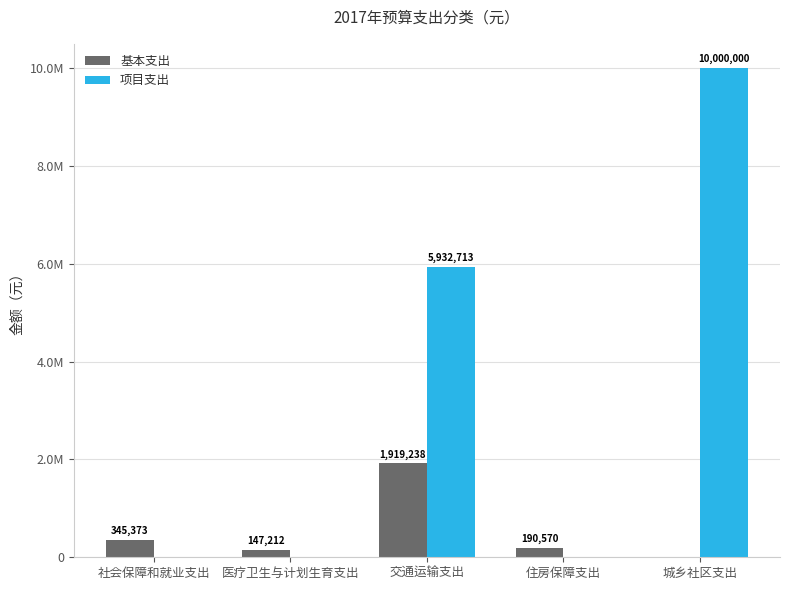

At which label does 基本支出 first exceed 190570?

社会保障和就业支出